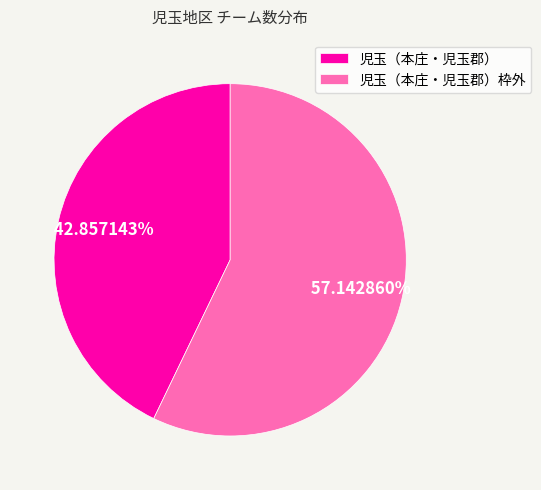

How many slices are in this pie chart?

2